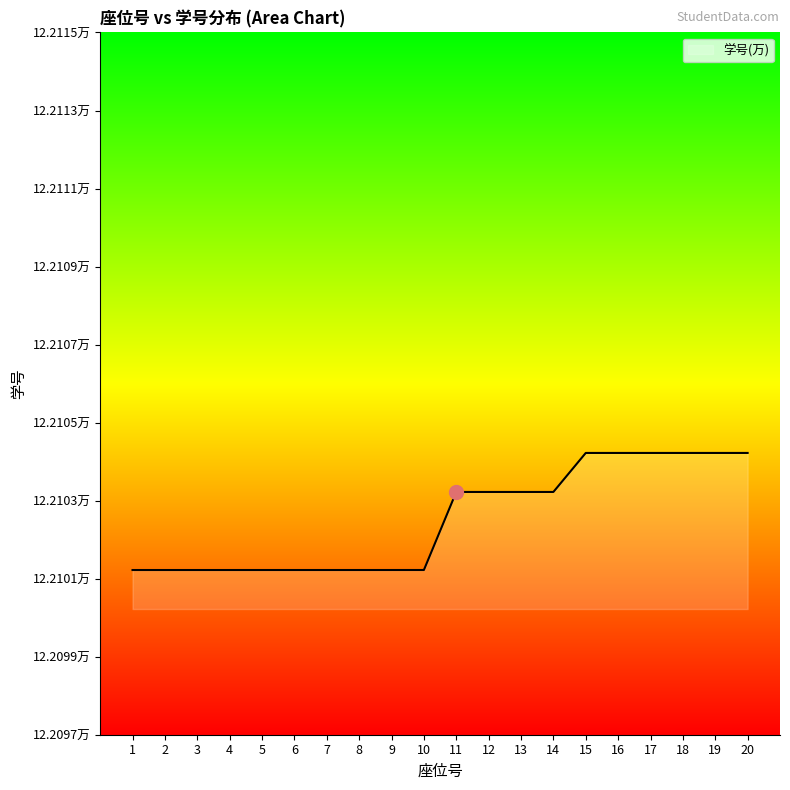

Is this an area chart (filled region under the line)?

Yes